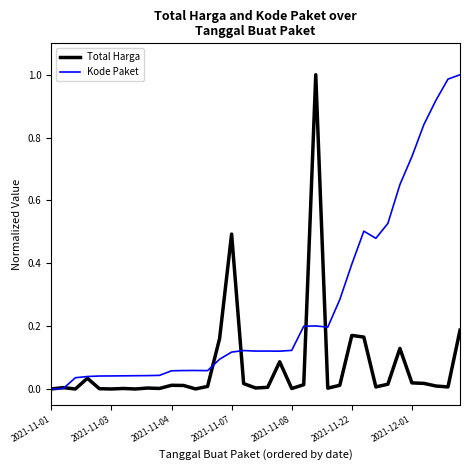

Which series has the largest total across all categories?

Kode Paket